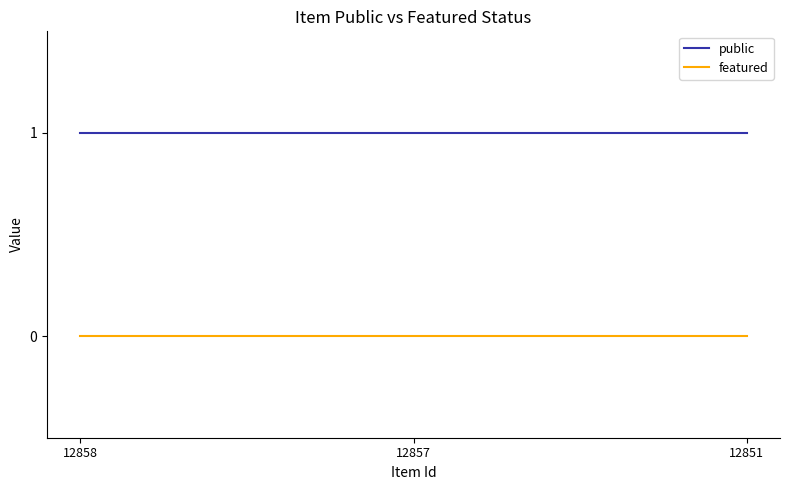

The value of featured at 12858 is 0. True or false?

True